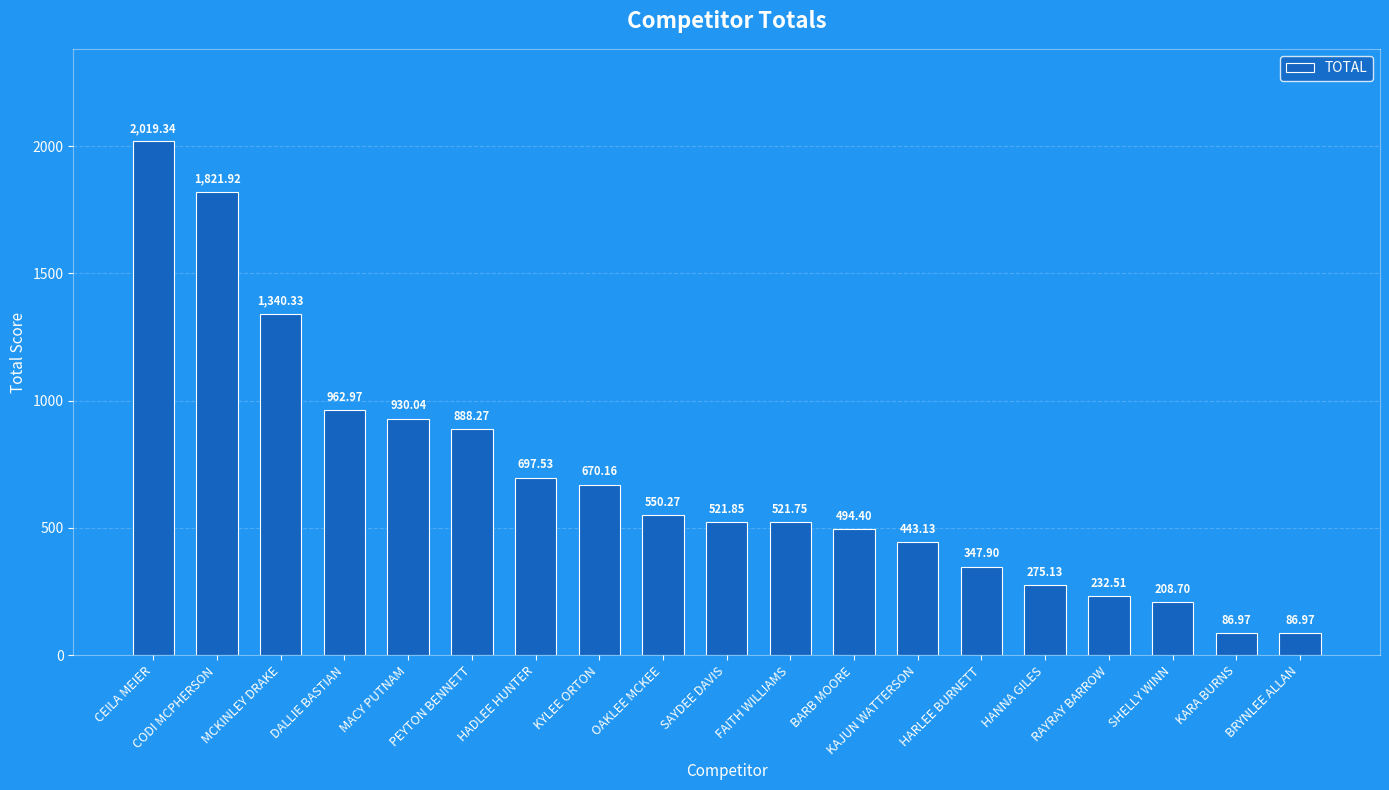

Which has a higher value, KARA BURNS or DALLIE BASTIAN?

DALLIE BASTIAN